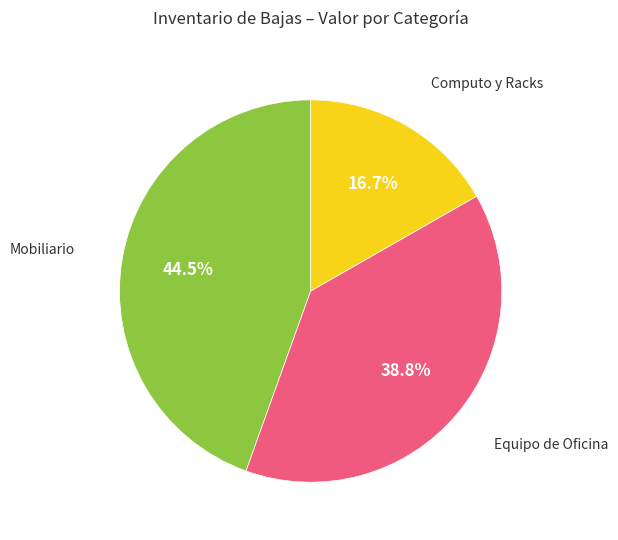

Is there a majority slice in this chart?

No